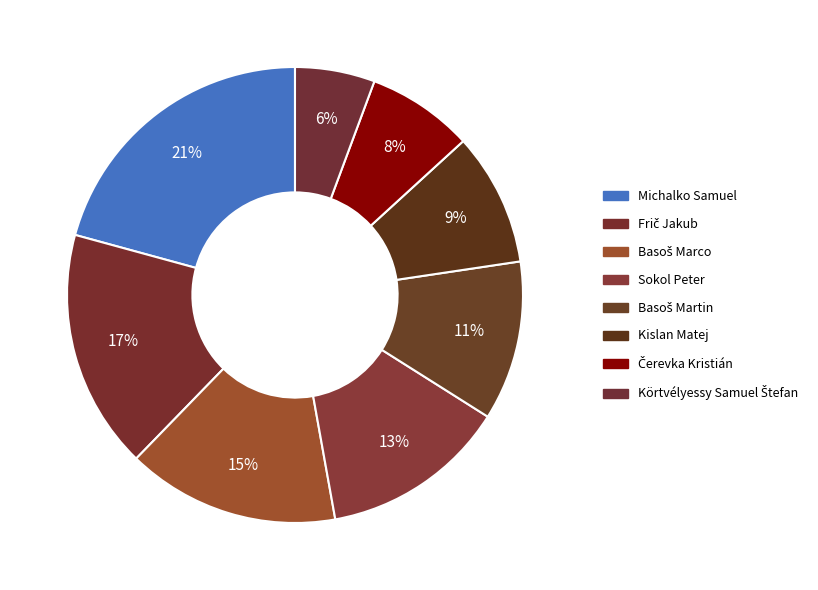

What percentage do Kislan Matej and Čerevka Kristián together represent?

17.0%